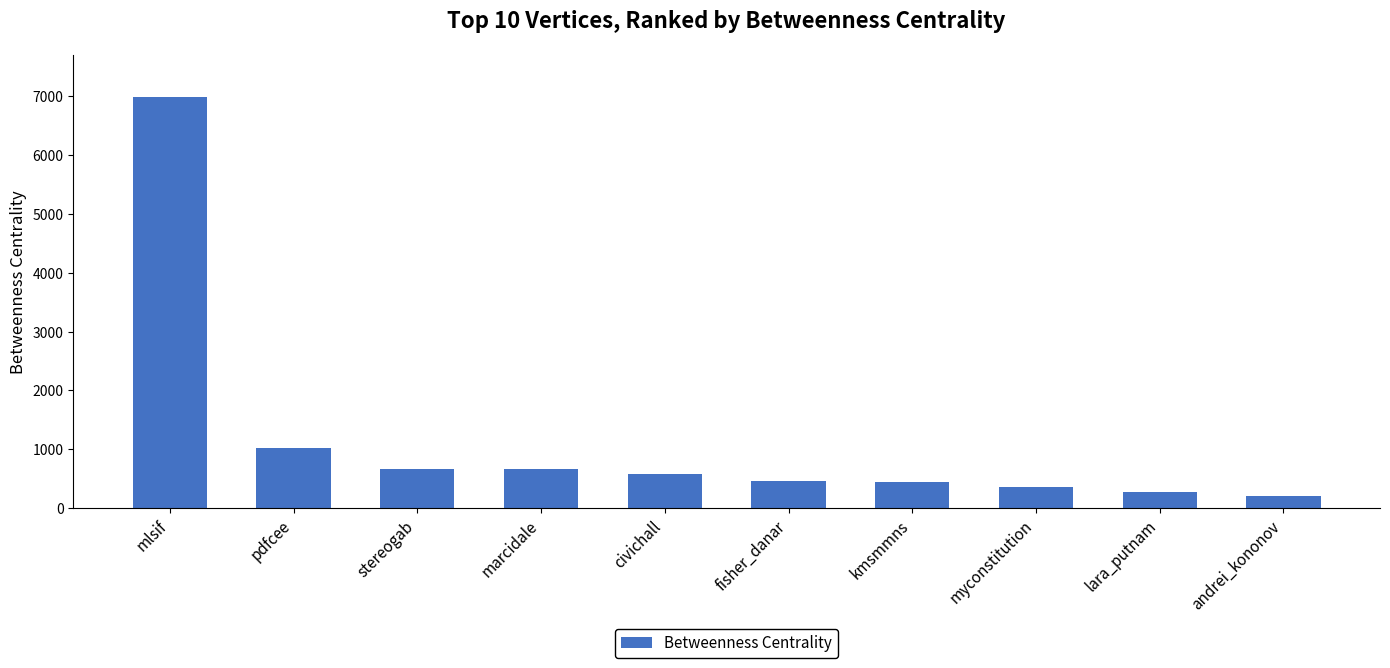

What is the smallest value displayed?

210.0